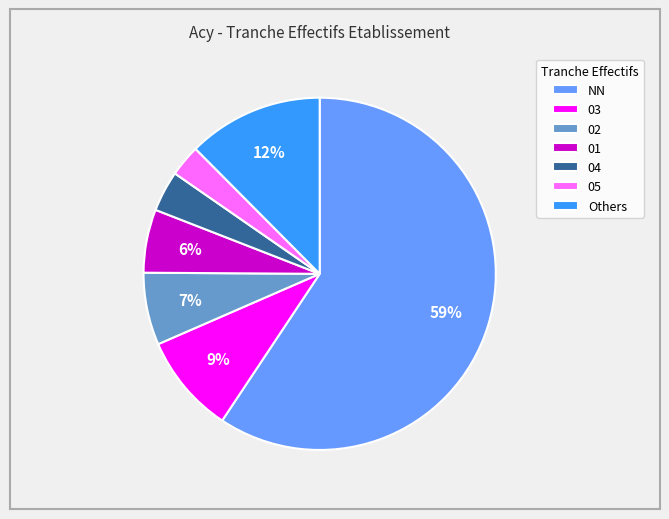

How many slices are in this pie chart?

7